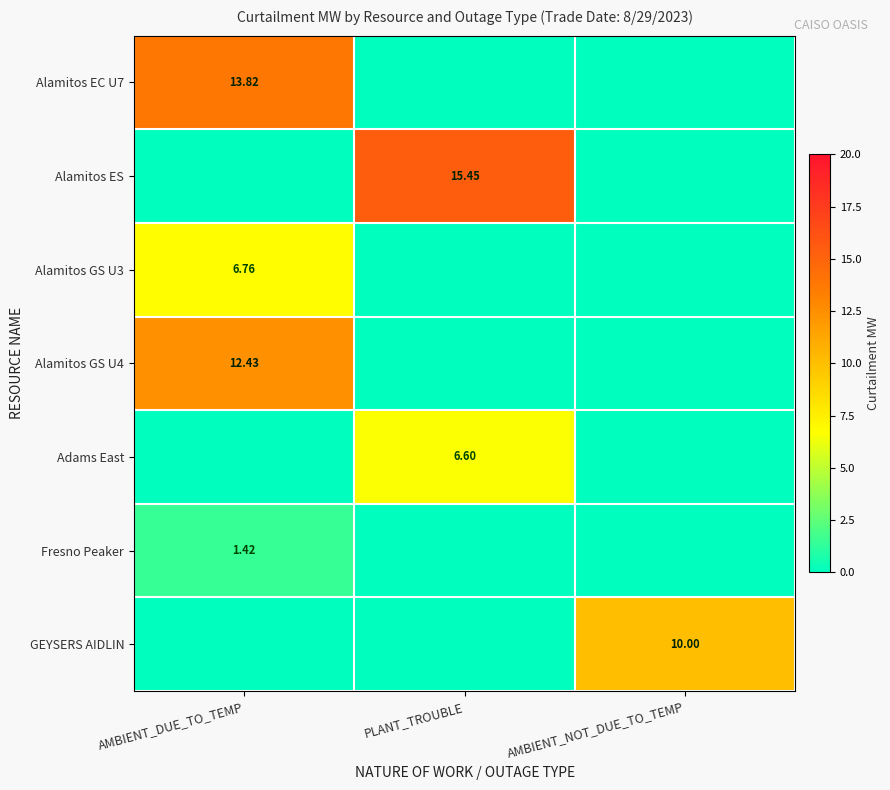

At PLANT_TROUBLE, list the series in order from smallest to largest.

Alamitos EC U7, Alamitos GS U3, Alamitos GS U4, Fresno Peaker, GEYSERS AIDLIN, Adams East, Alamitos ES